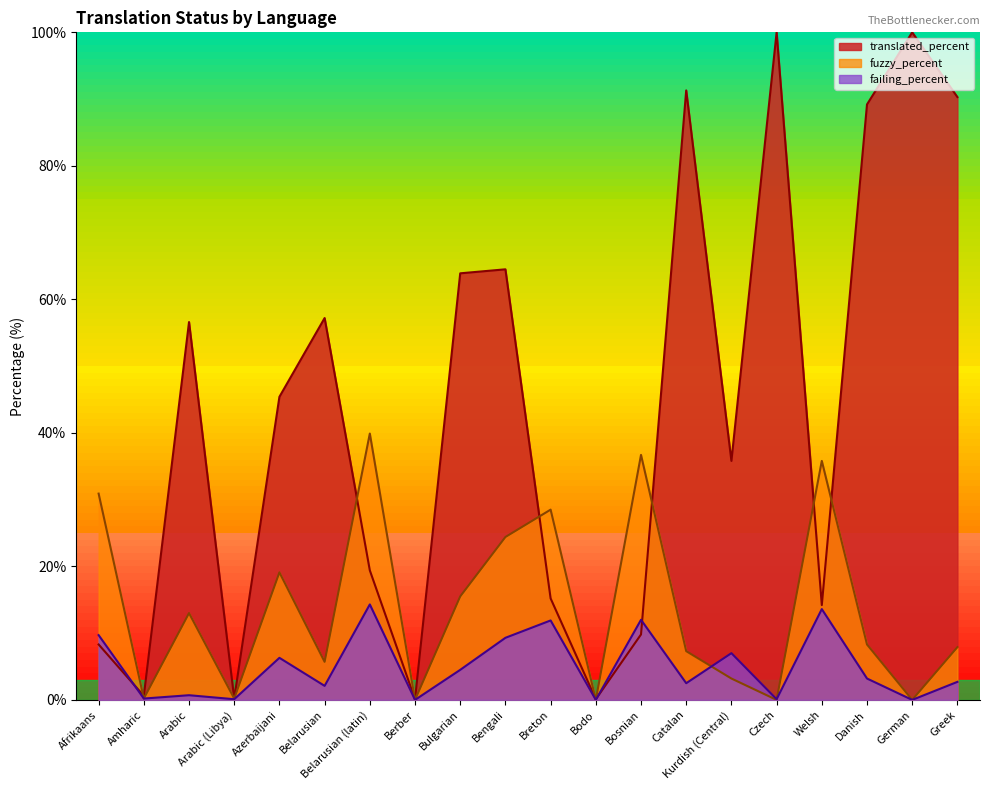

What position from the right is Bodo?

9